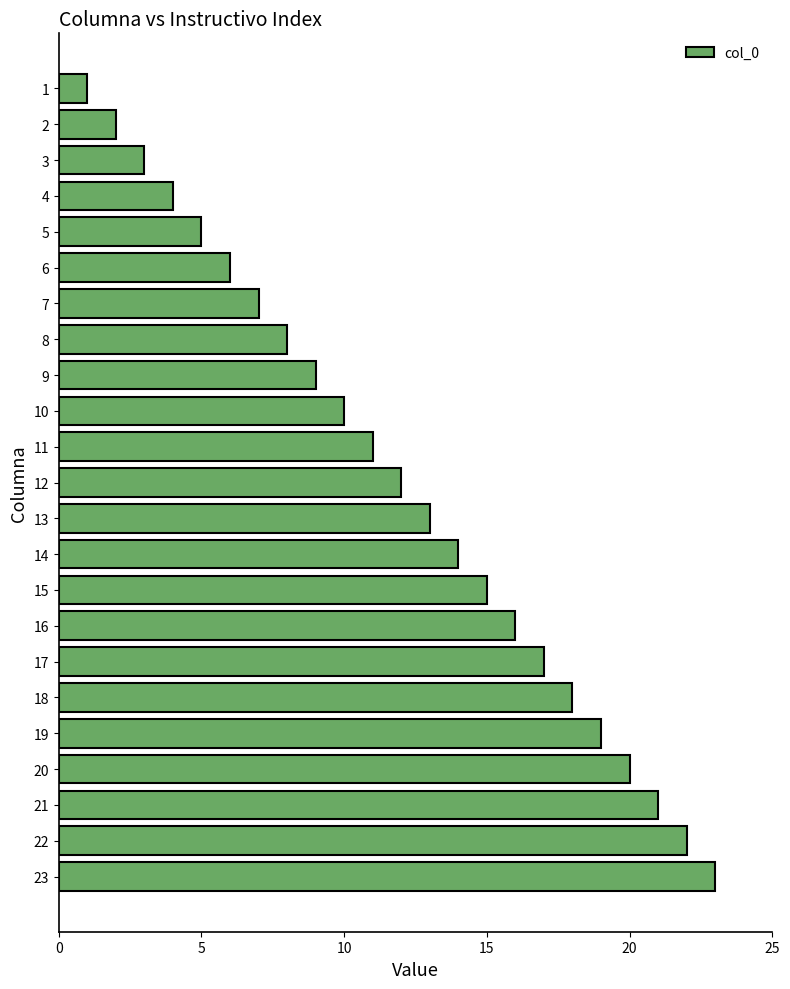

List the labels in order of value, smallest first.

1, 2, 3, 4, 5, 6, 7, 8, 9, 10, 11, 12, 13, 14, 15, 16, 17, 18, 19, 20, 21, 22, 23